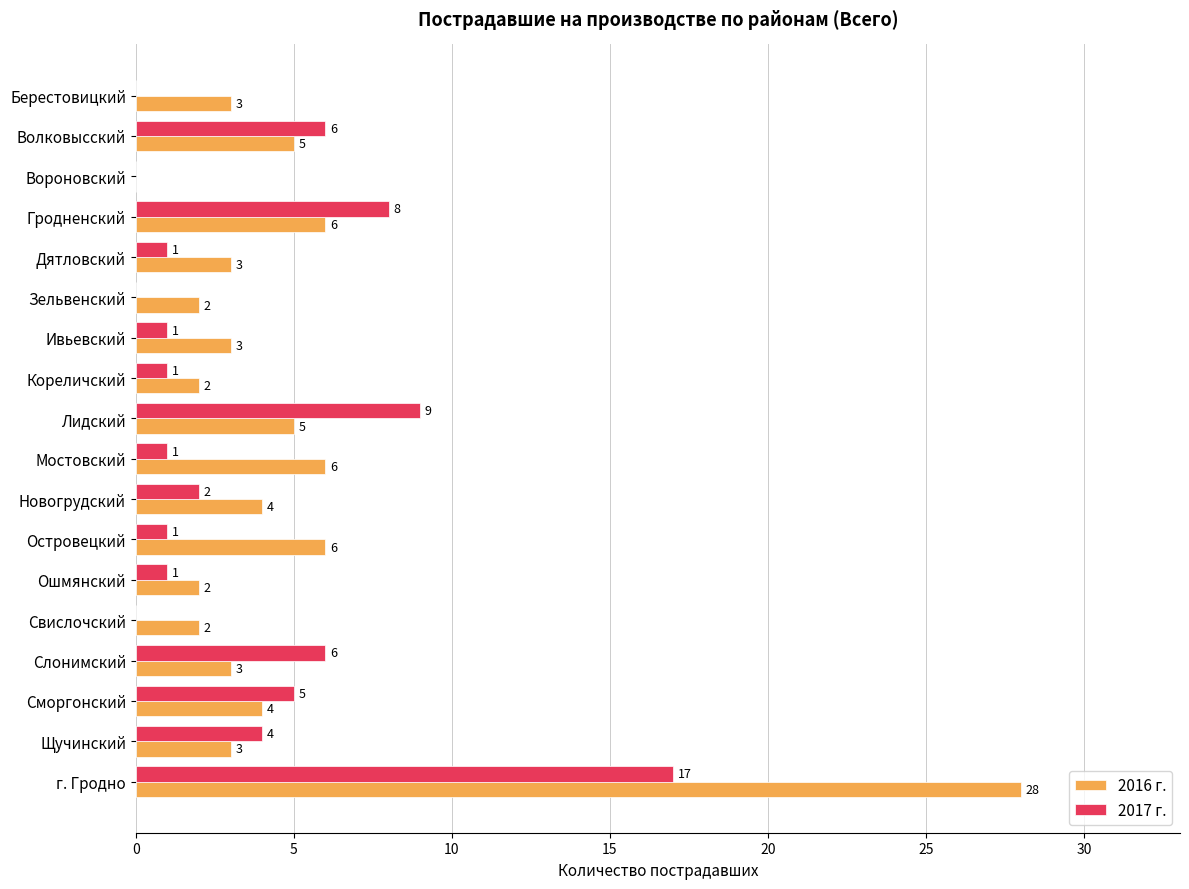

At which label is 2017 г. closest to 8?

Гродненский